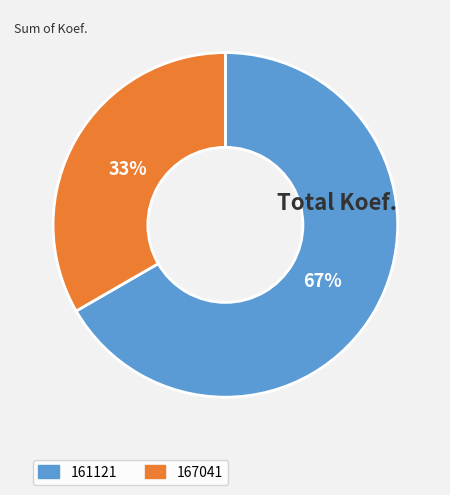

What is the smallest slice in the pie chart?

167041